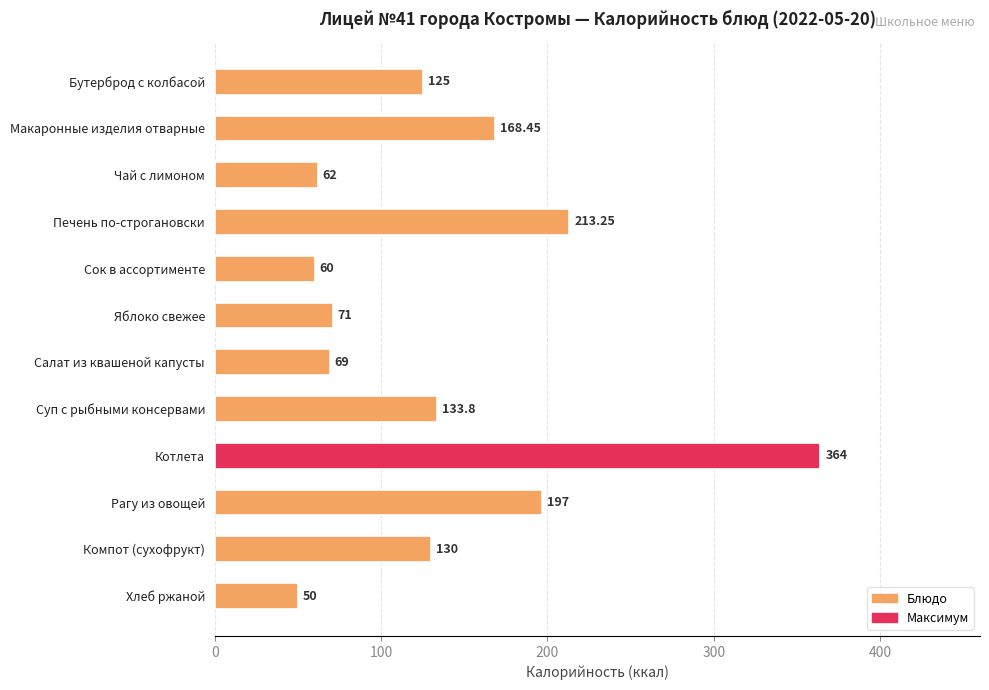

What is the smallest value displayed?

50.0